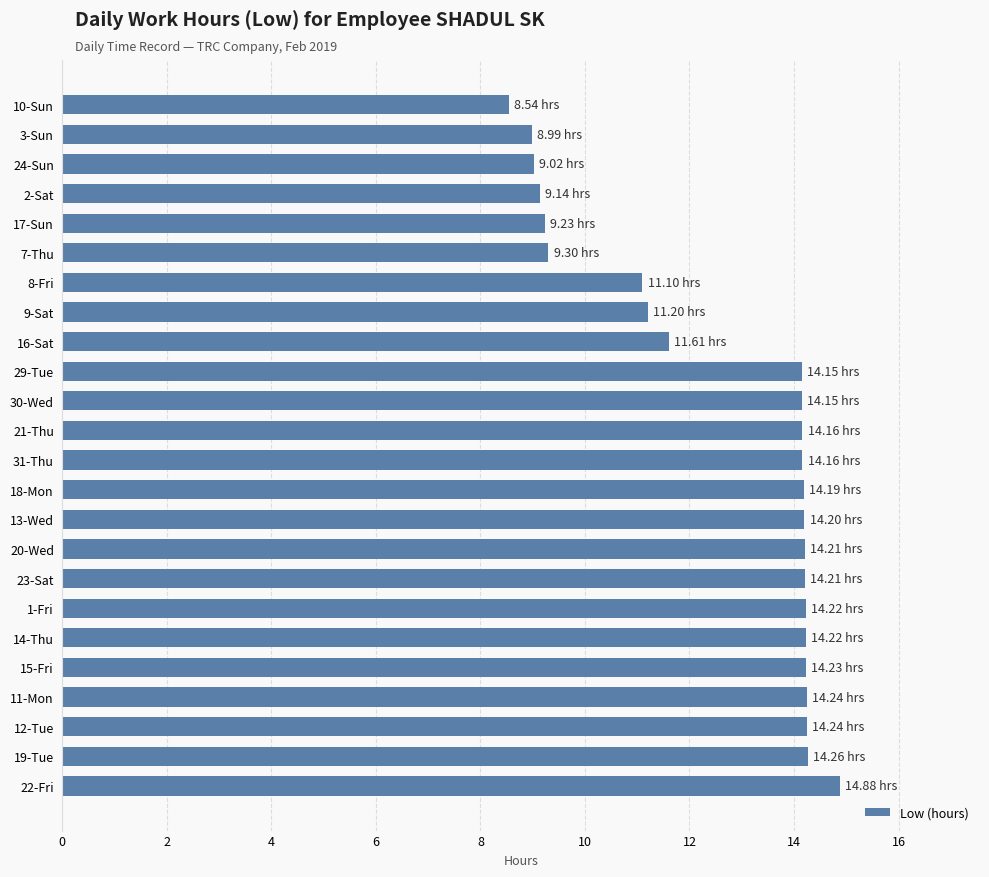

What is the greatest value displayed?

14.9